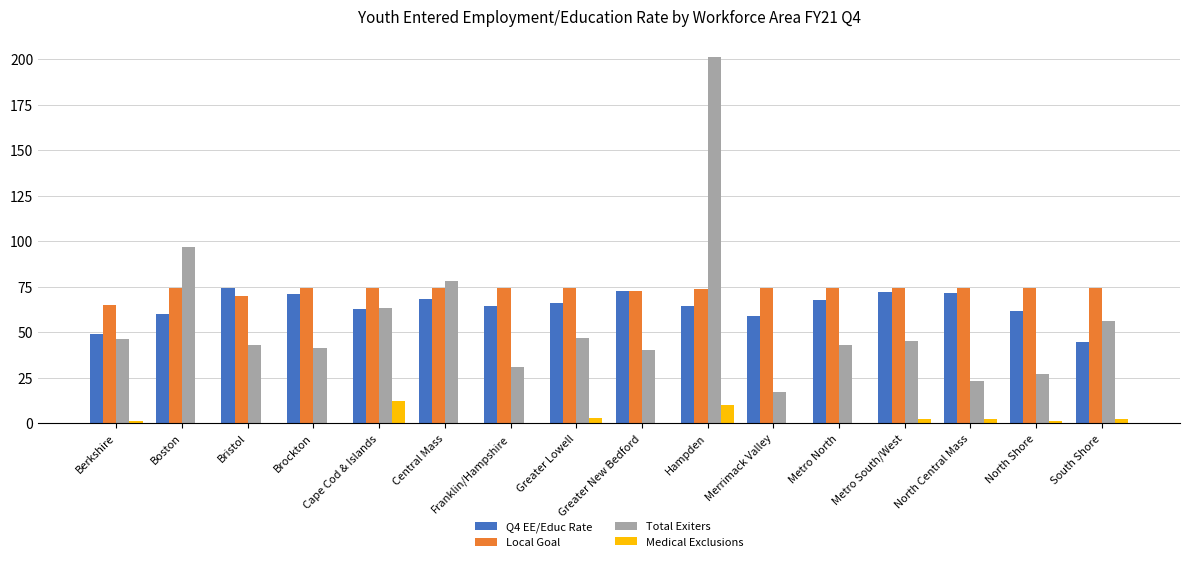

Is it true that Q4 EE/Educ Rate equals 44.4 at South Shore?

True